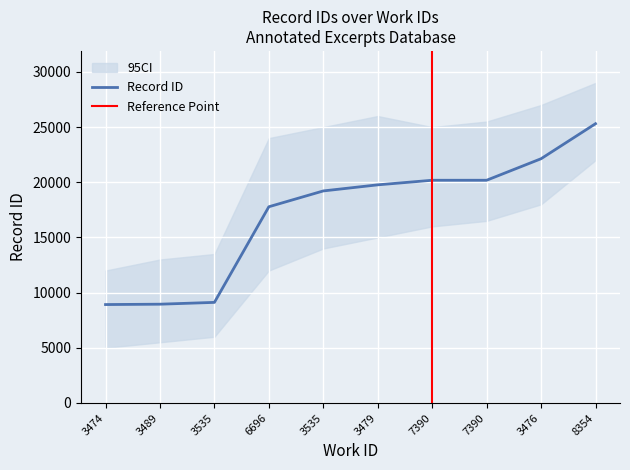

What is the difference between the values at 3535 and 3535?

10099